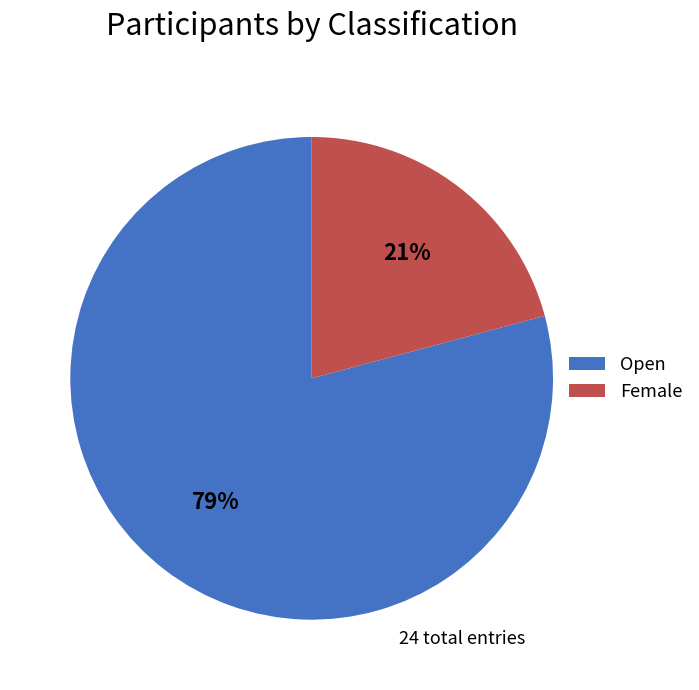

To the nearest percent, what is the difference between the largest and smallest slice percentages?

58%